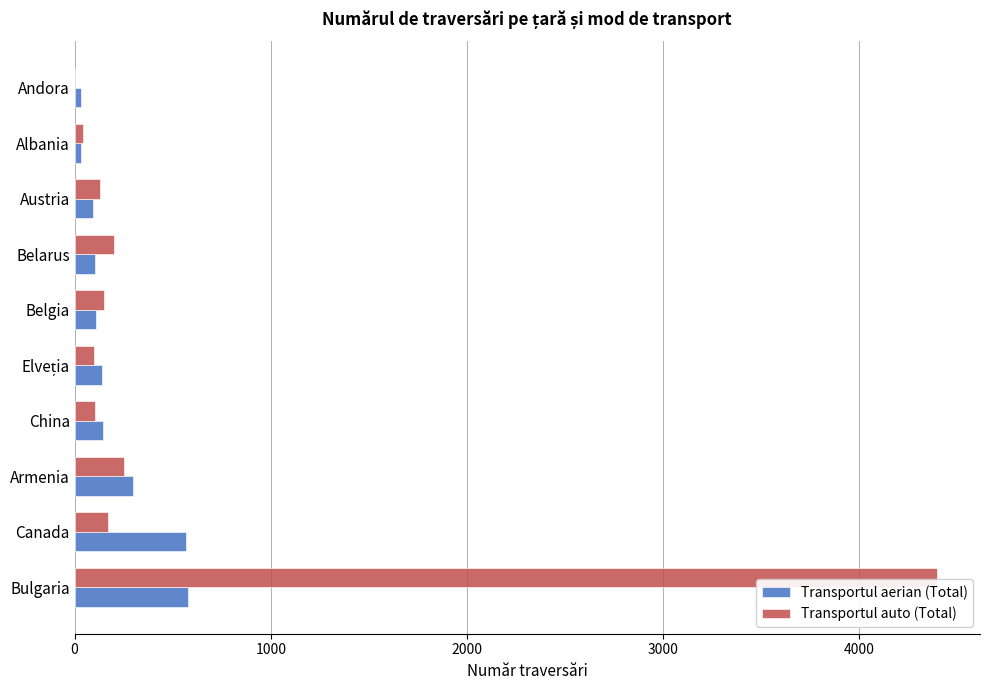

At which label is Transportul aerian (Total) closest to 306?

Armenia